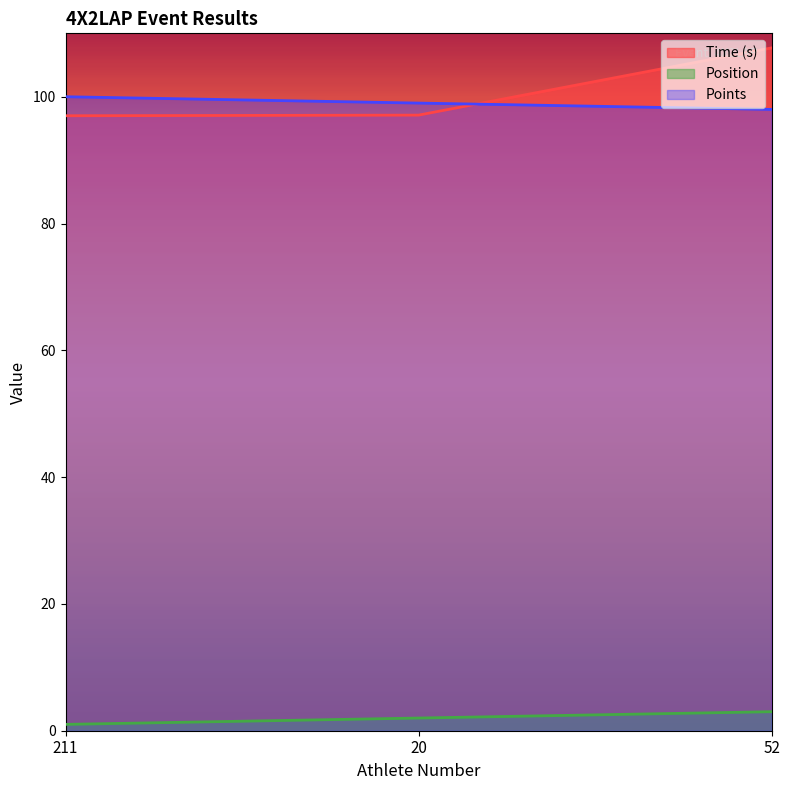

What is the total value across all series at 52?

208.7